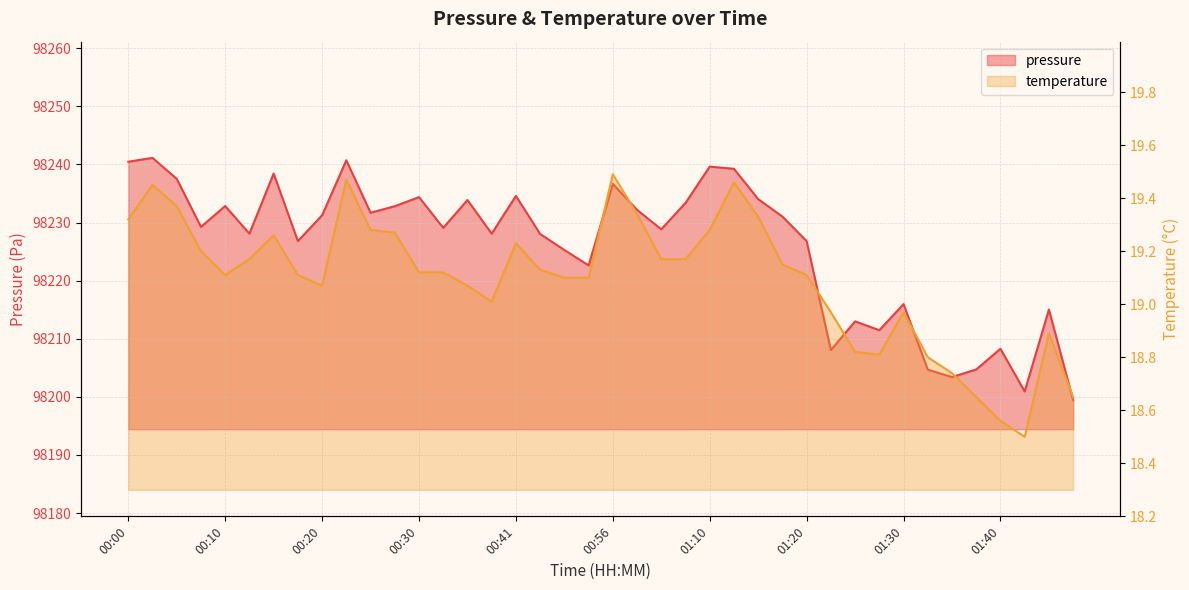

Reading left to right, transcribe all the data shown in this chart.

pressure: 00:00=98240.5	00:03=98241.1	00:05=98237.5	00:08=98229.2	00:10=98232.8	00:13=98228.1	00:15=98238.4	00:18=98226.8	00:20=98231.2	00:23=98240.7	00:25=98231.7	00:28=98232.8	00:30=98234.4	00:33=98229.1	00:35=98233.9	00:38=98228.1	00:41=98234.6	00:43=98228.0	00:51=98225.3	00:54=98222.6	00:56=98236.7	01:02=98232.2	01:05=98228.8	01:07=98233.4	01:10=98239.6	01:12=98239.2	01:15=98234.0	01:17=98231.0	01:20=98226.8	01:22=98208.1	01:25=98213.0	01:27=98211.5	01:30=98216.0	01:32=98204.7	01:35=98203.4	01:37=98204.7	01:40=98208.3	01:42=98200.9	01:45=98215.0	01:47=98199.4
temperature: 00:00=19.3	00:03=19.4	00:05=19.4	00:08=19.2	00:10=19.1	00:13=19.2	00:15=19.3	00:18=19.1	00:20=19.1	00:23=19.5	00:25=19.3	00:28=19.3	00:30=19.1	00:33=19.1	00:35=19.1	00:38=19.0	00:41=19.2	00:43=19.1	00:51=19.1	00:54=19.1	00:56=19.5	01:02=19.3	01:05=19.2	01:07=19.2	01:10=19.3	01:12=19.5	01:15=19.3	01:17=19.1	01:20=19.1	01:22=19.0	01:25=18.8	01:27=18.8	01:30=19.0	01:32=18.8	01:35=18.7	01:37=18.6	01:40=18.6	01:42=18.5	01:45=18.9	01:47=18.6